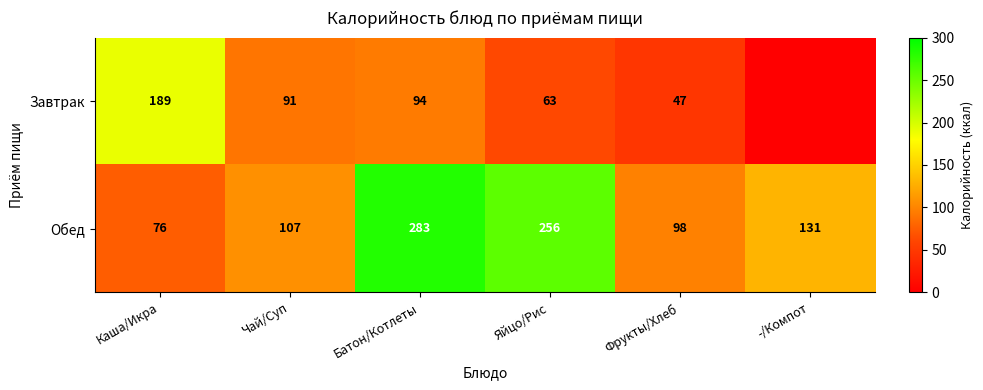

What is the difference between the maximum and minimum values in the Обед series?

207